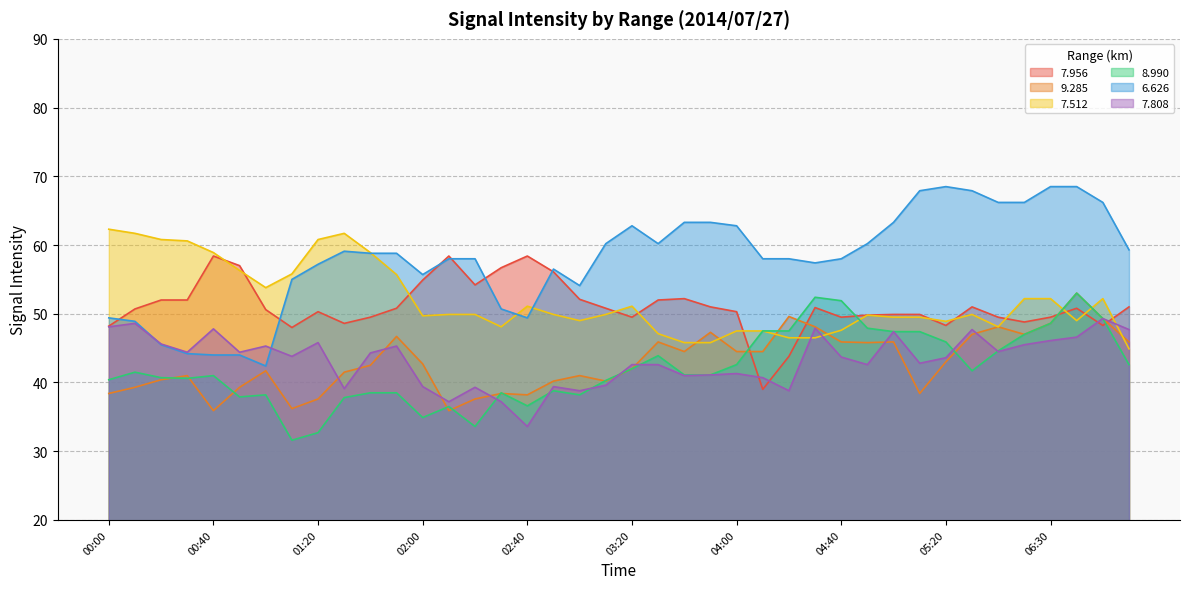

True or false:   7.512 and   7.956 intersect in this chart.

True